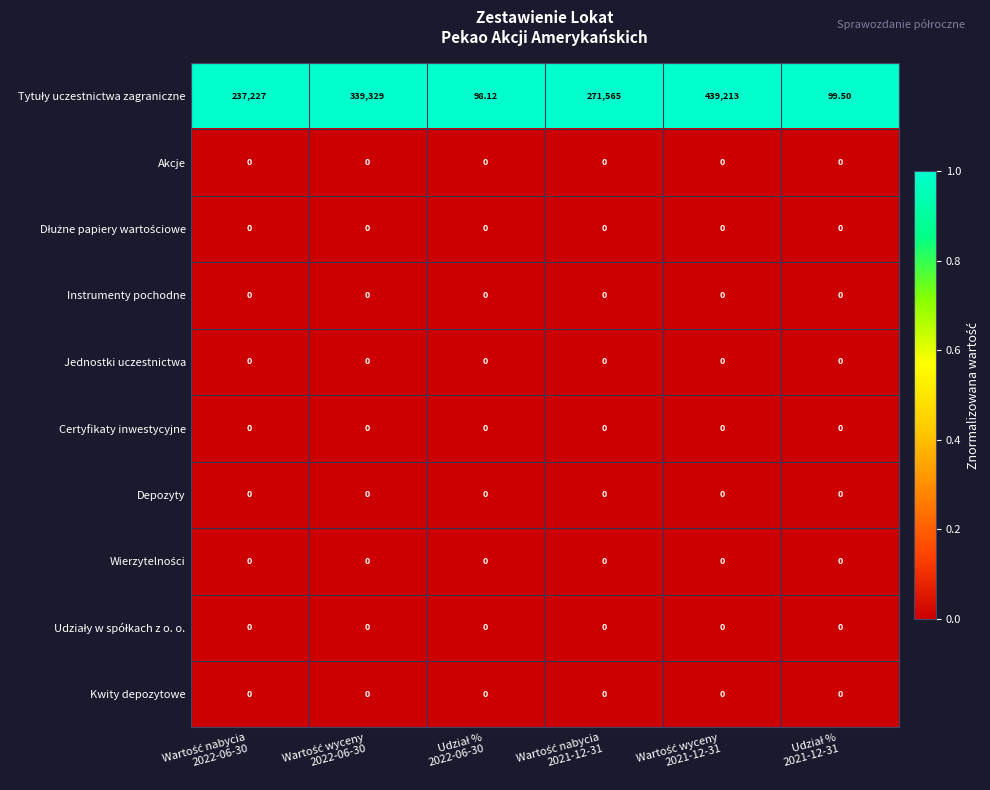

How many categories are shown in the chart?

6